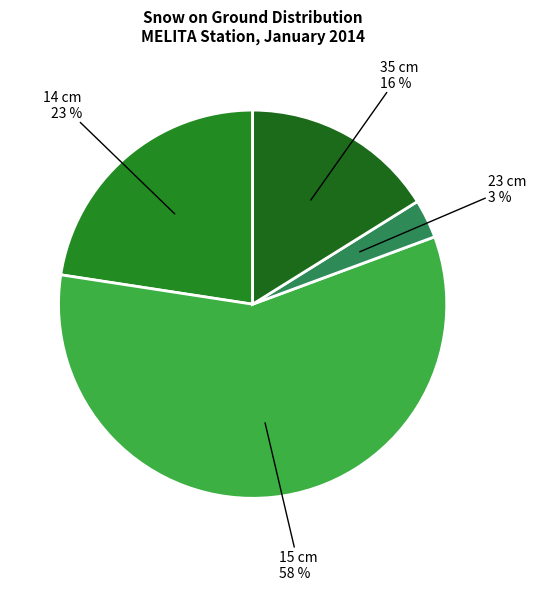

To the nearest percent, what is the difference between the largest and smallest slice percentages?

55%